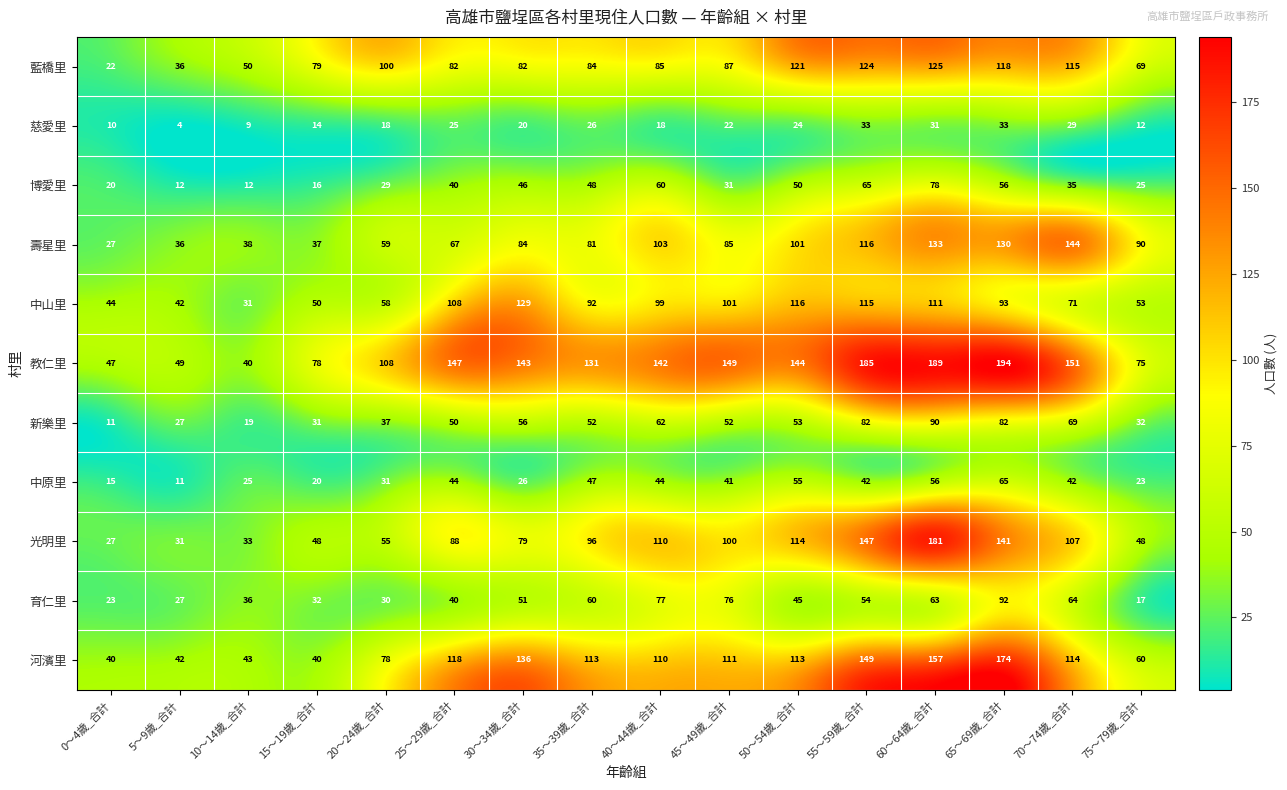

At which label is 藍橋里 closest to 73?

75～79歲_合計